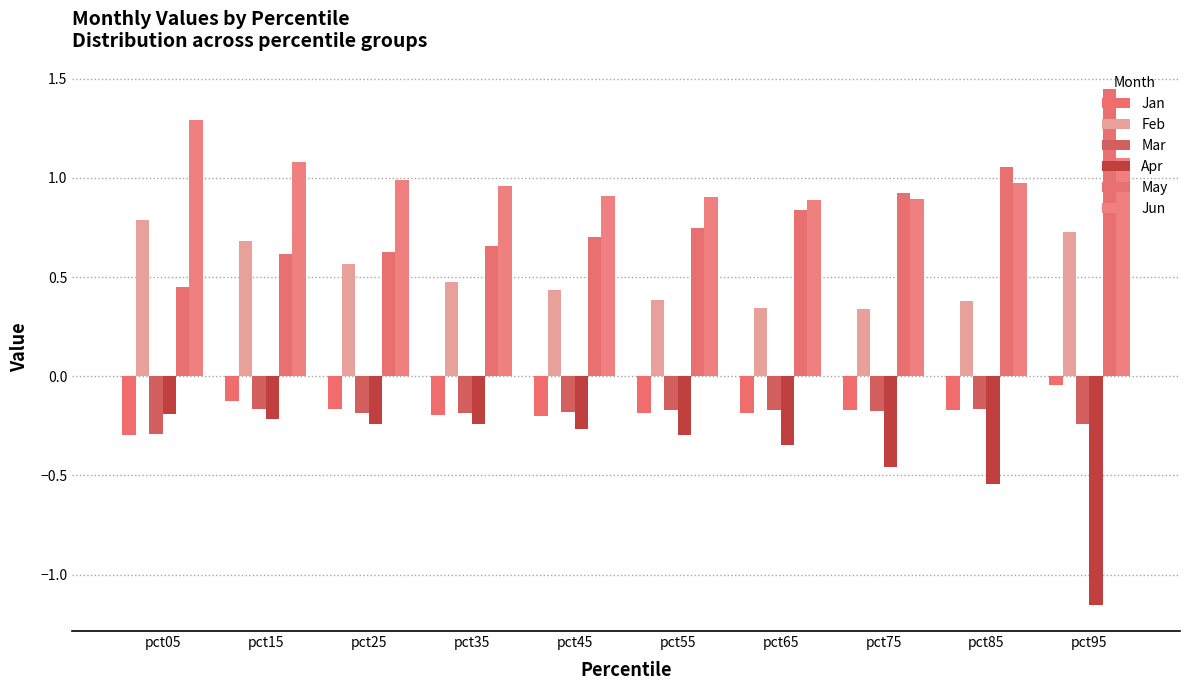

Rank the series at pct65 from highest to lowest value.

Jun, May, Feb, Mar, Jan, Apr